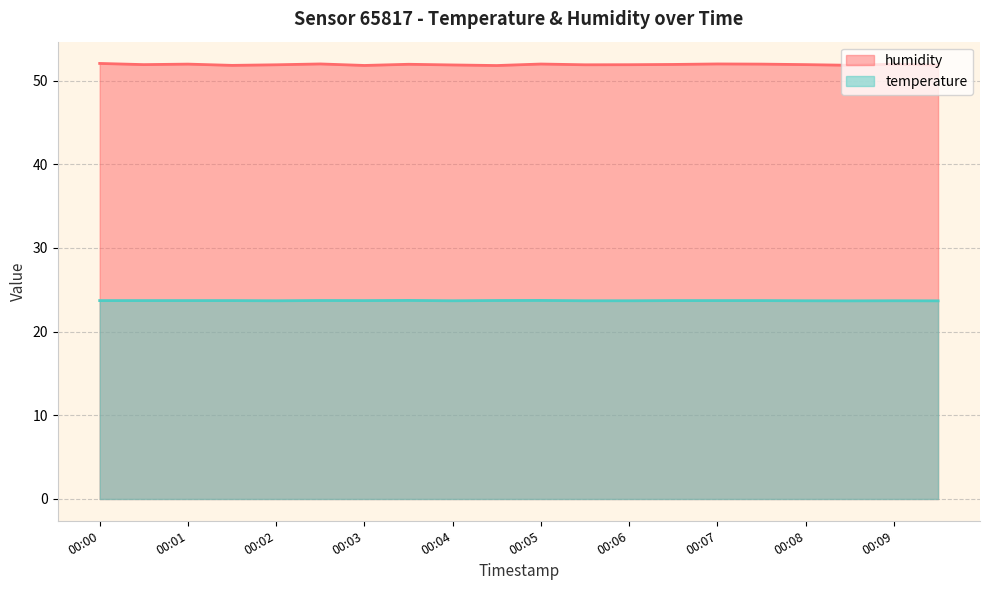

What is the value of the humidity point at the 20th from the left?

51.9